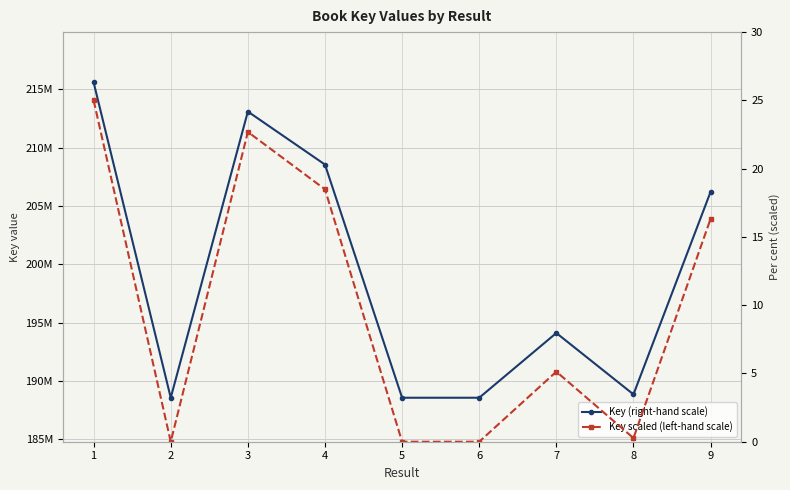

At which label does Key scaled (left-hand scale) reach its minimum?

6